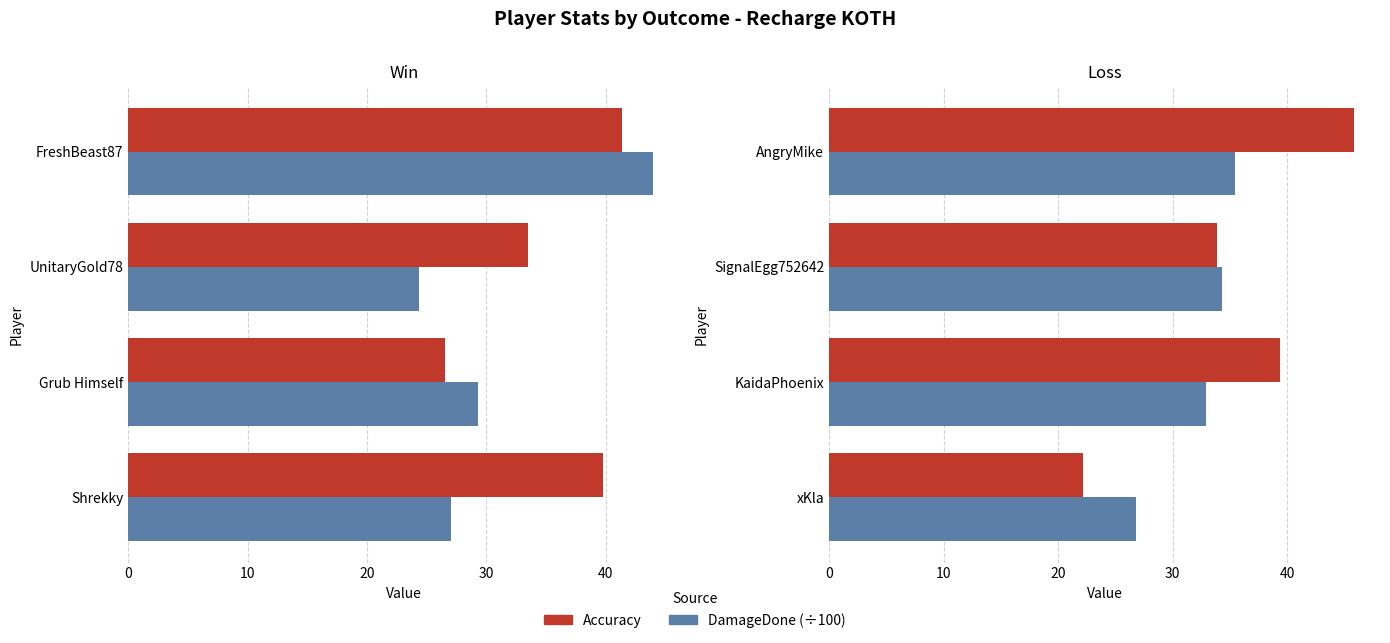

The DamageDone (÷100) series shows 47.9 at SignalEgg752642. True or false?

False